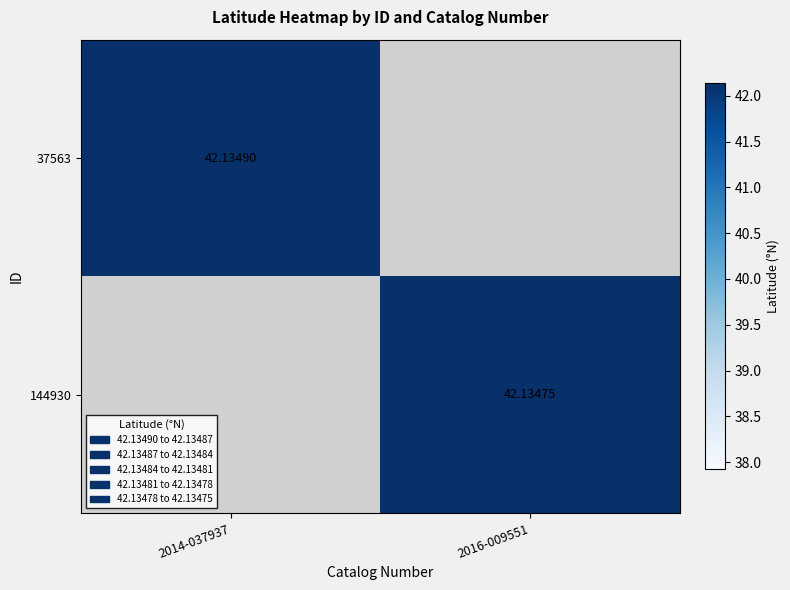

How many categories are shown in the chart?

2